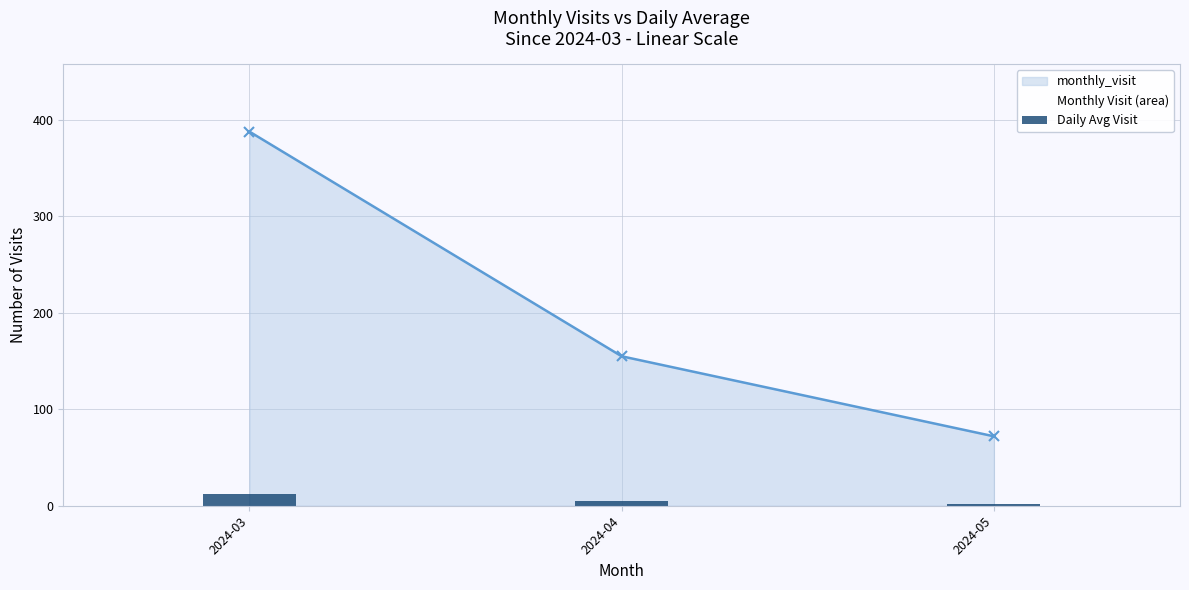

Rank the series by their maximum value, from highest to lowest.

Monthly Visit (area), Daily Avg Visit